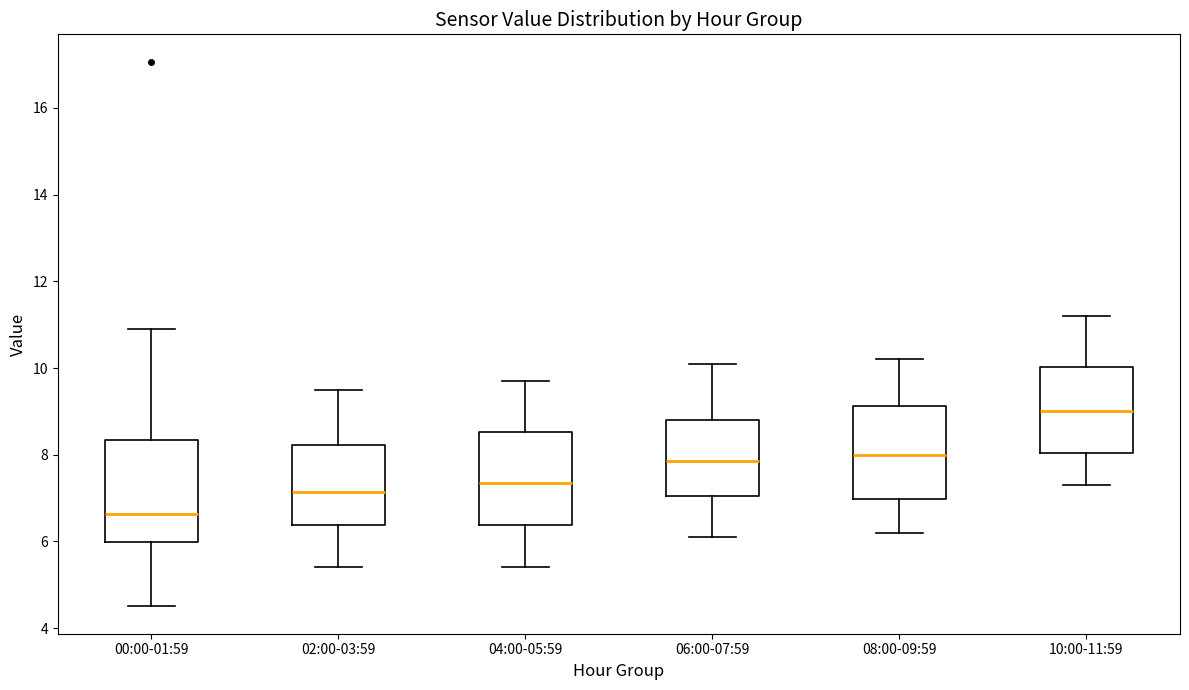

Where does the median line of the box for 06:00-07:59 sit on the y-axis? The values are not printed on the chart, so give them approximately, as read against the axis.

7.8